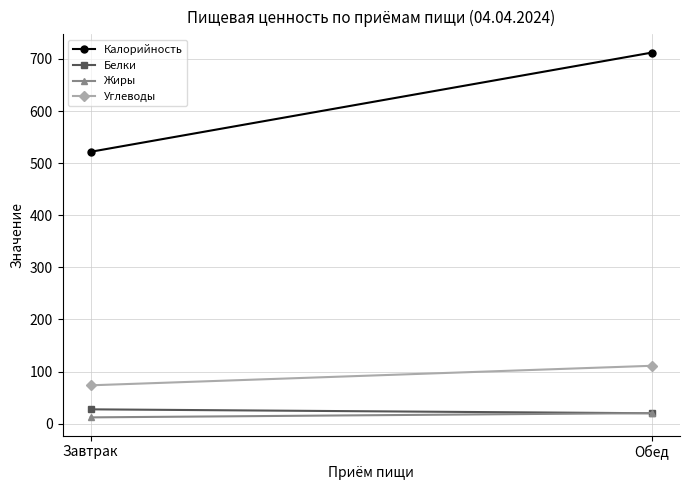

Reading left to right, what are all the values shown in this chart?

Калорийность: Завтрак=521.7	Обед=712.2
Белки: Завтрак=27.5	Обед=19.9
Жиры: Завтрак=12.0	Обед=20.3
Углеводы: Завтрак=73.6	Обед=111.1